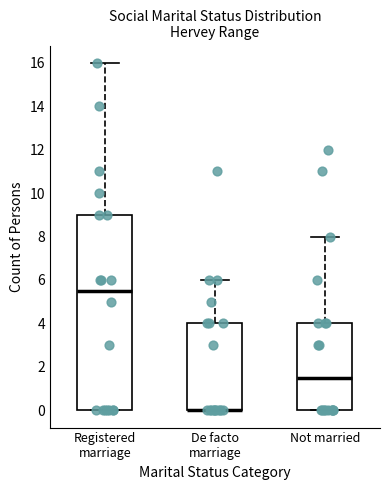

Where does the median line of the box for Registered marriage sit on the y-axis? The values are not printed on the chart, so give them approximately, as read against the axis.

5.6